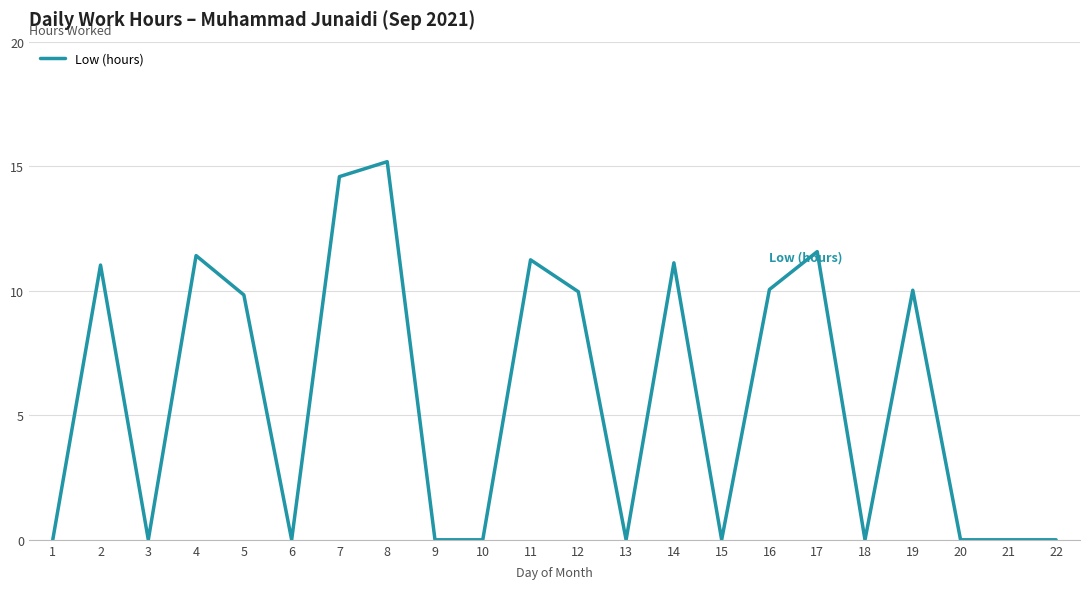

What is the change in value from 8 to 9?

-15.2